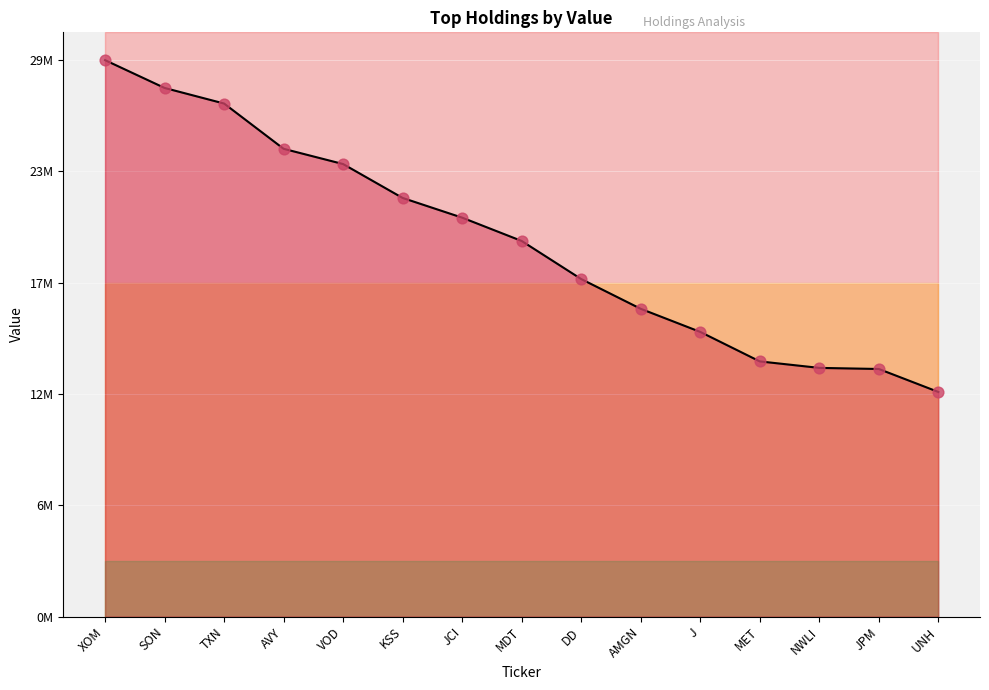

What is the change in value from MDT to JPM?

-6642000